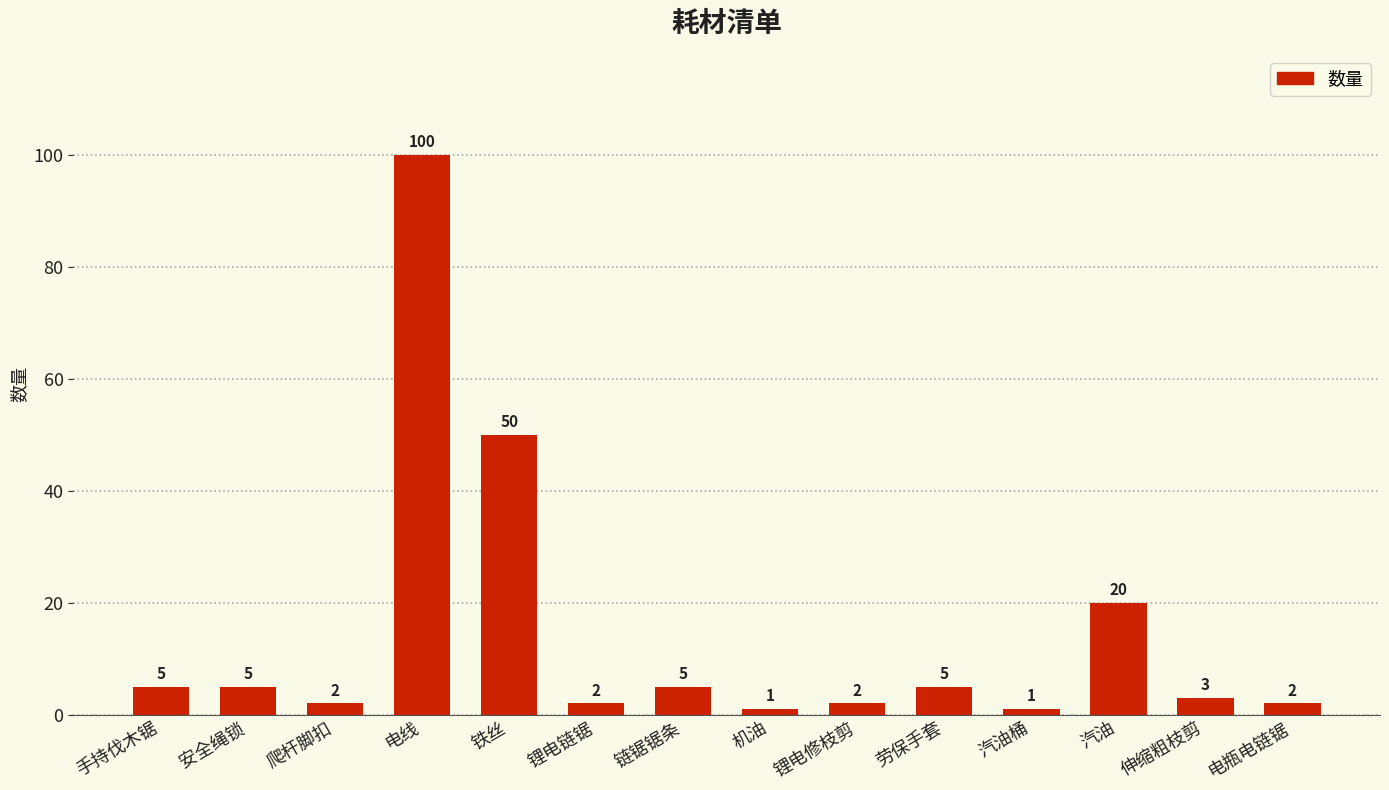

Is it true that the value at 电线 is 136?

False